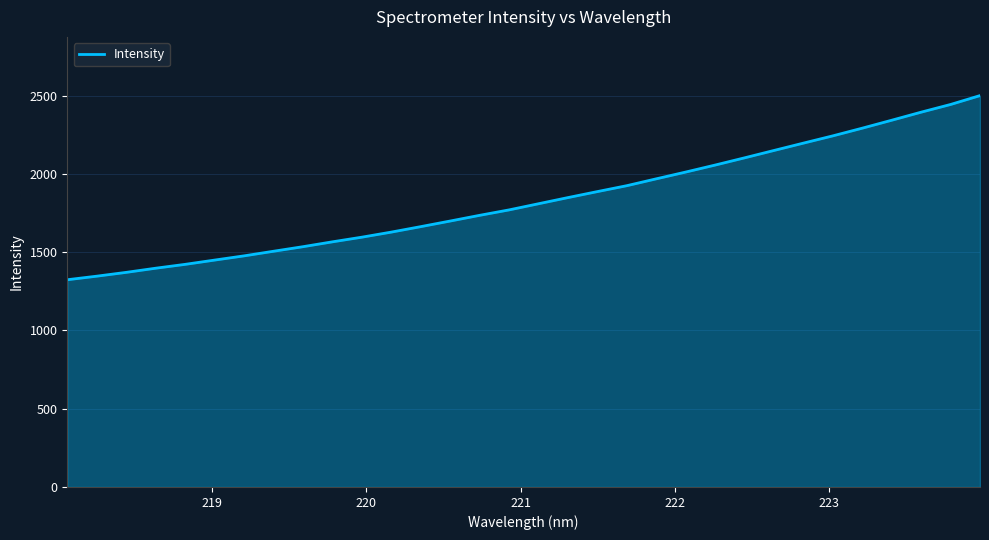

What is the difference between the maximum and minimum values?

1176.4